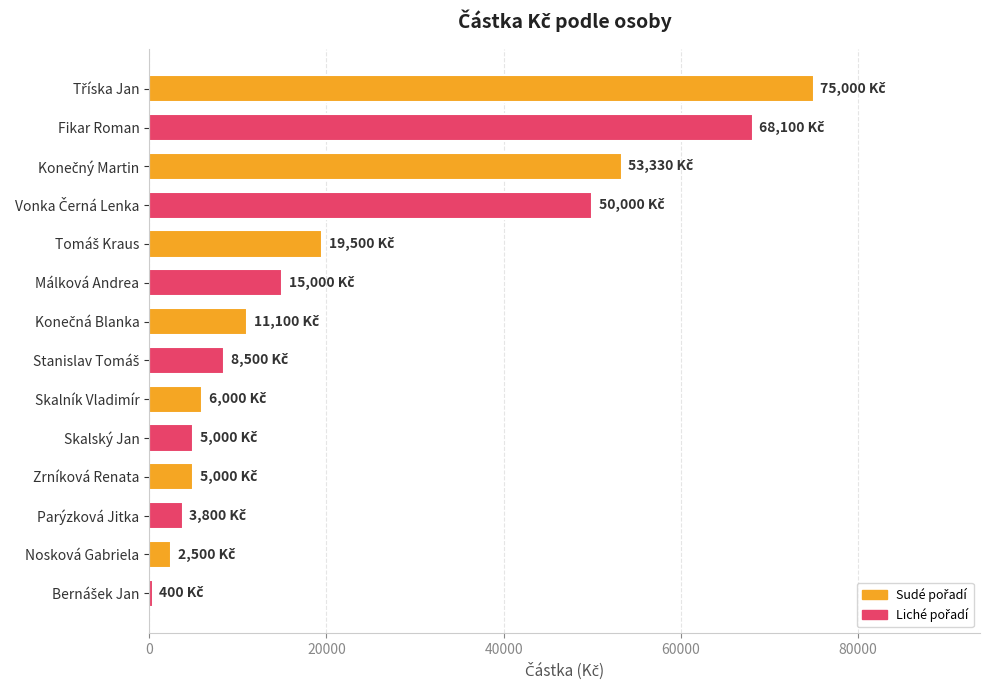

What is the label of the 5th bar from the bottom?

Skalský Jan